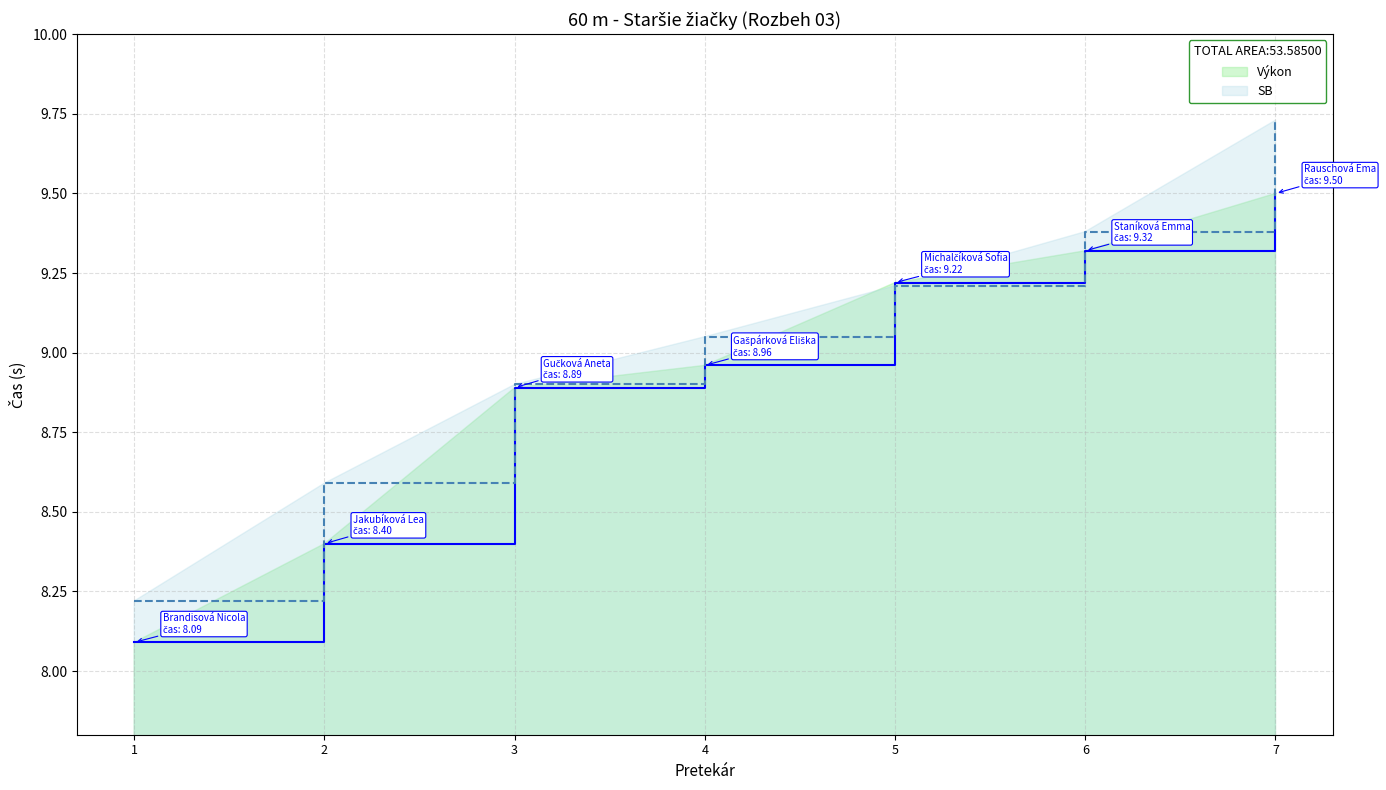

Rank the series at 2 from lowest to highest value.

Výkon, SB